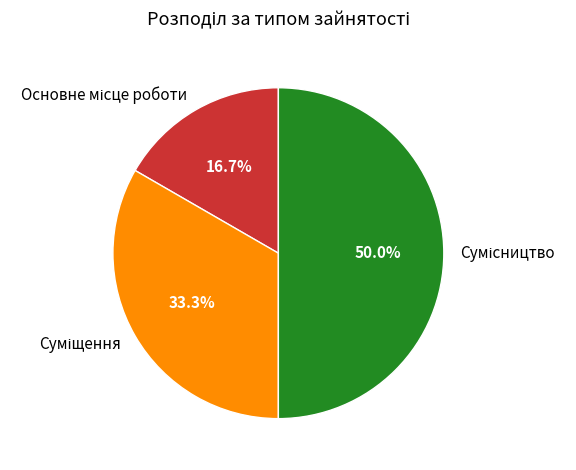

What is the total percentage of Основне місце роботи and Сумісництво?

66.7%